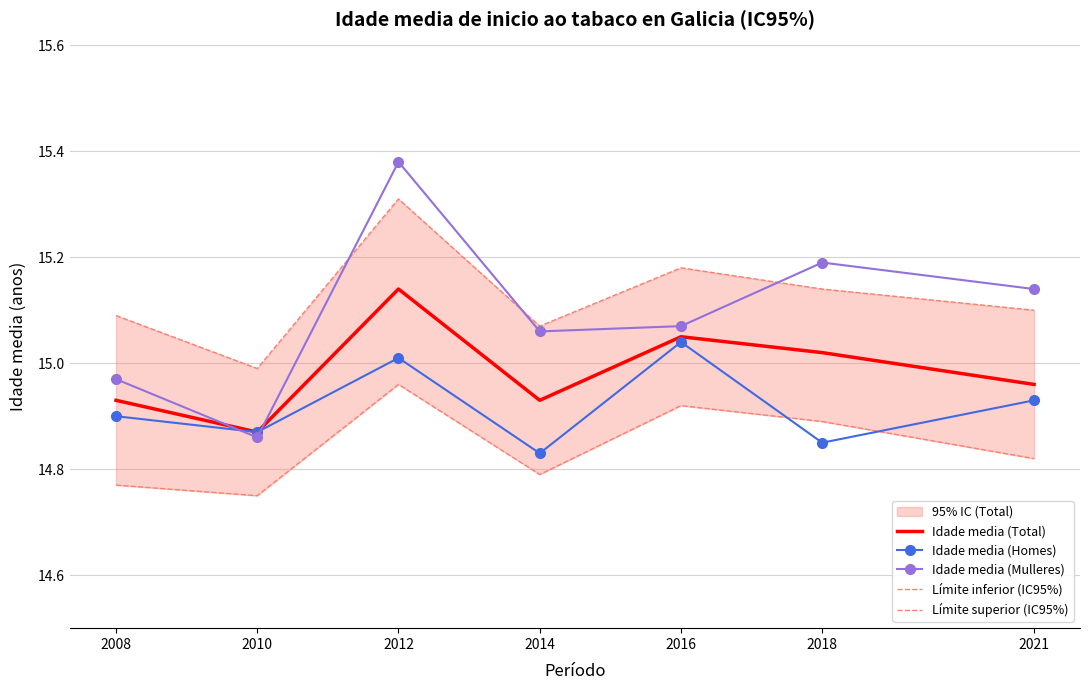

True or false: Límite inferior (IC95%) and Límite superior (IC95%) cross at least once.

False